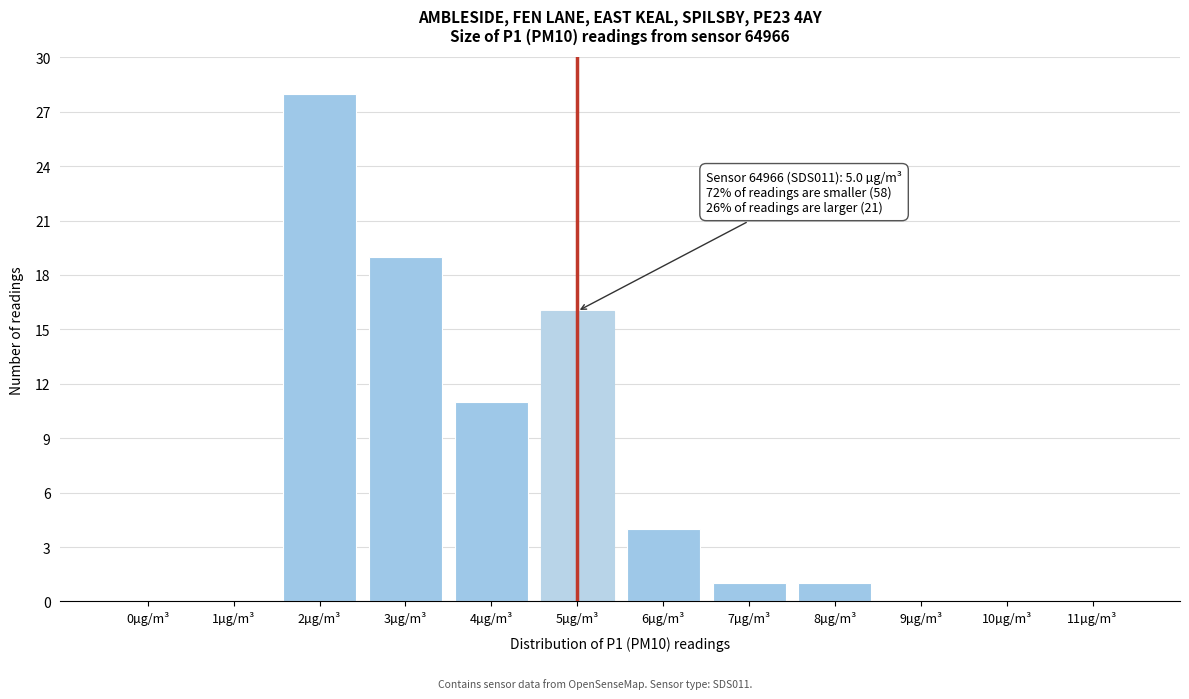

Reading right to left, what are all the values shown in this chart?

11µg/m³=0	10µg/m³=0	9µg/m³=0	8µg/m³=1	7µg/m³=1	6µg/m³=4	5µg/m³=16	4µg/m³=11	3µg/m³=19	2µg/m³=28	1µg/m³=0	0µg/m³=0